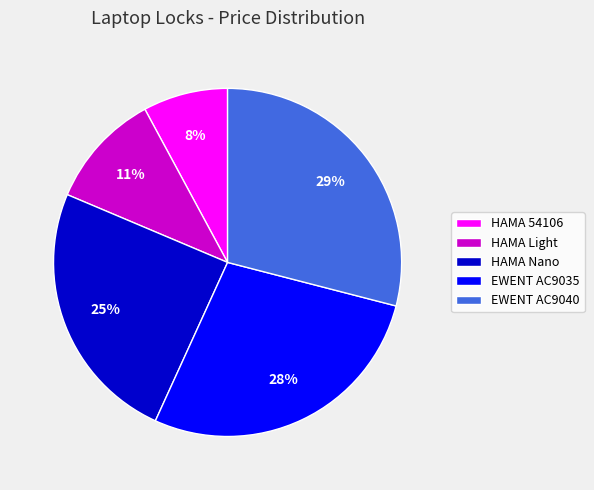

What percentage is the HAMA 54106 slice, to the nearest percent?

8%